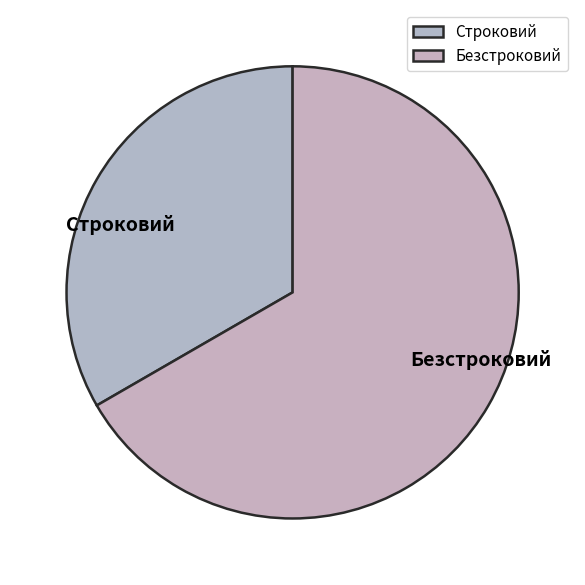

Does any single category account for the majority?

Yes